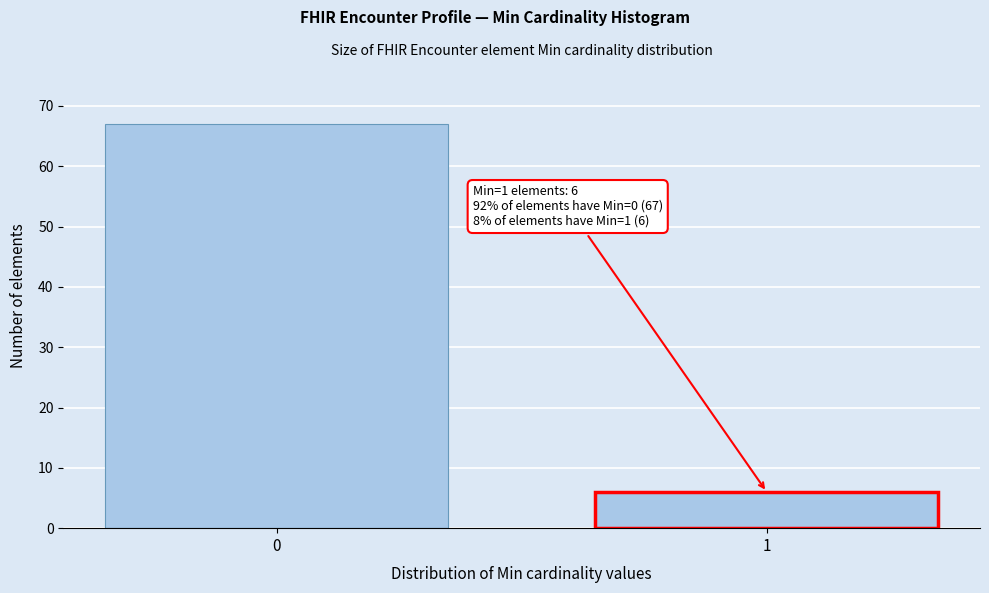

Reading left to right, transcribe all the data shown in this chart.

67	6